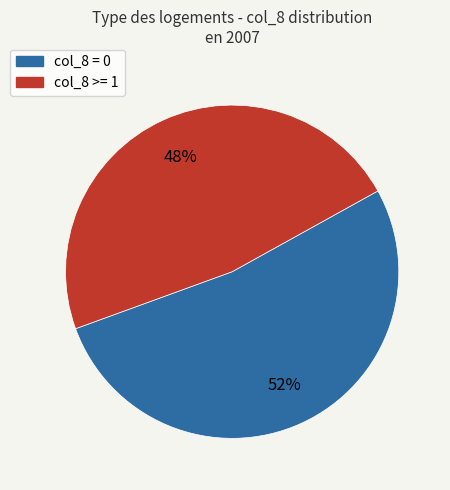

How many segments does this pie chart have?

2